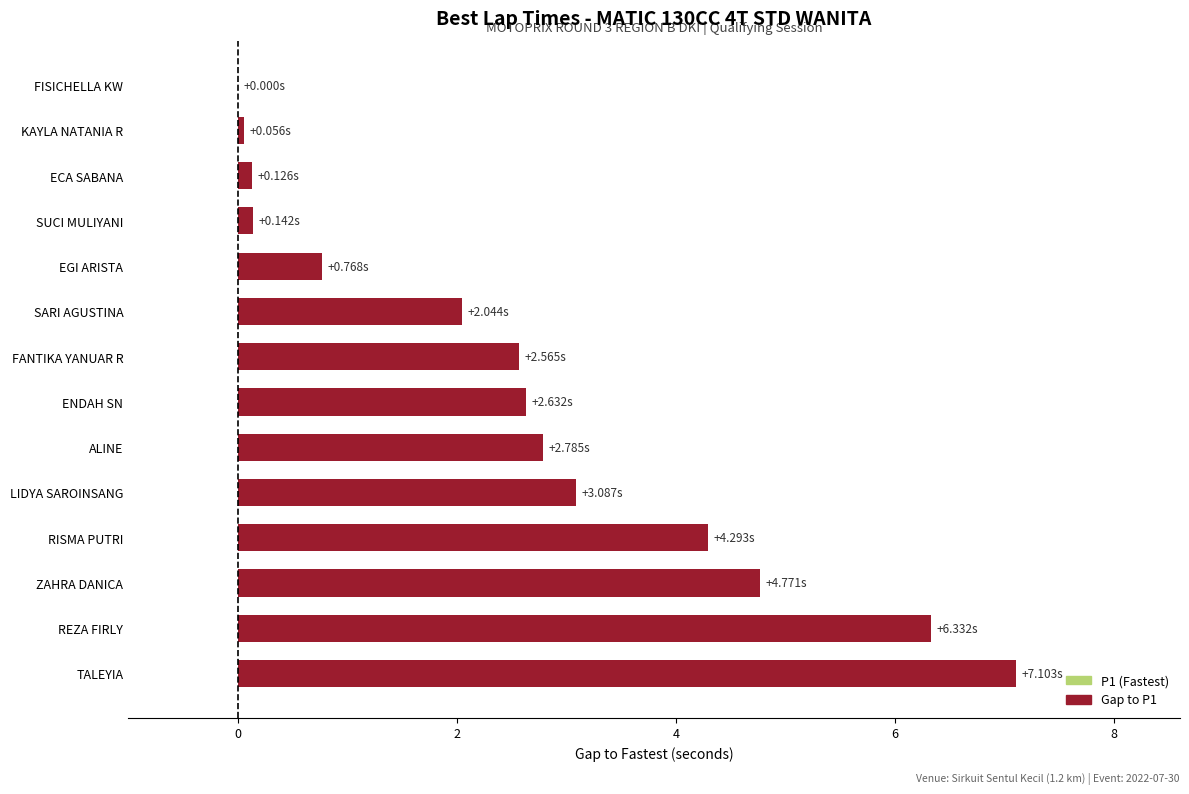

Where is the data nearest to the value 3?

LIDYA SAROINSANG